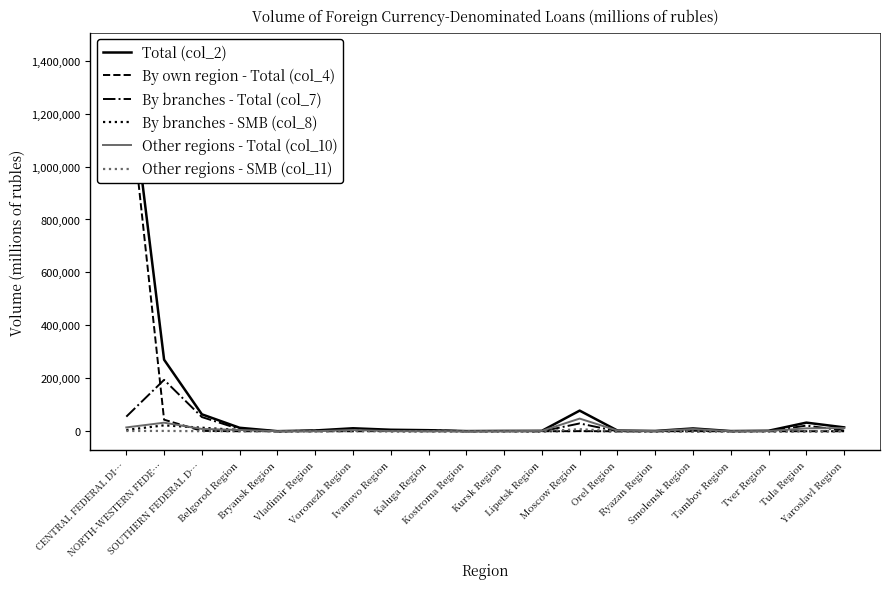

Between Ivanovo Region and Tula Region, which series saw the biggest shift?

Total (col_2)